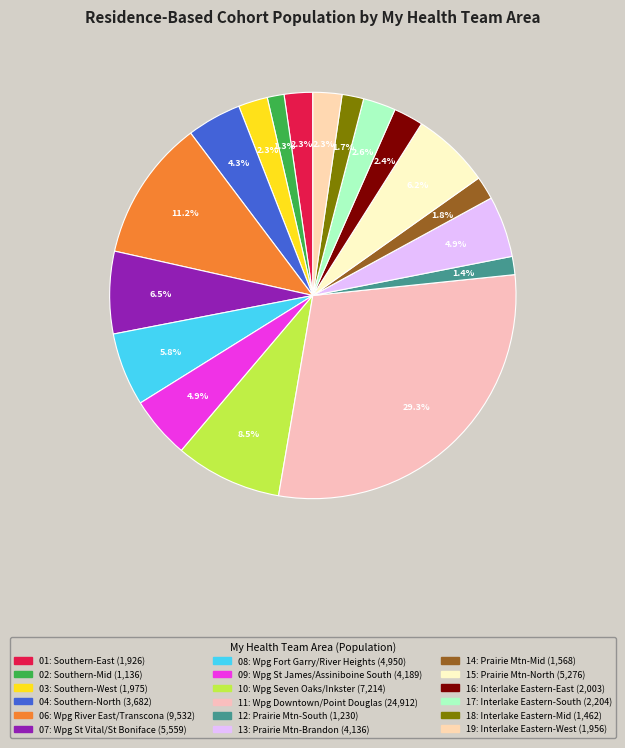

How many slices are in this pie chart?

18